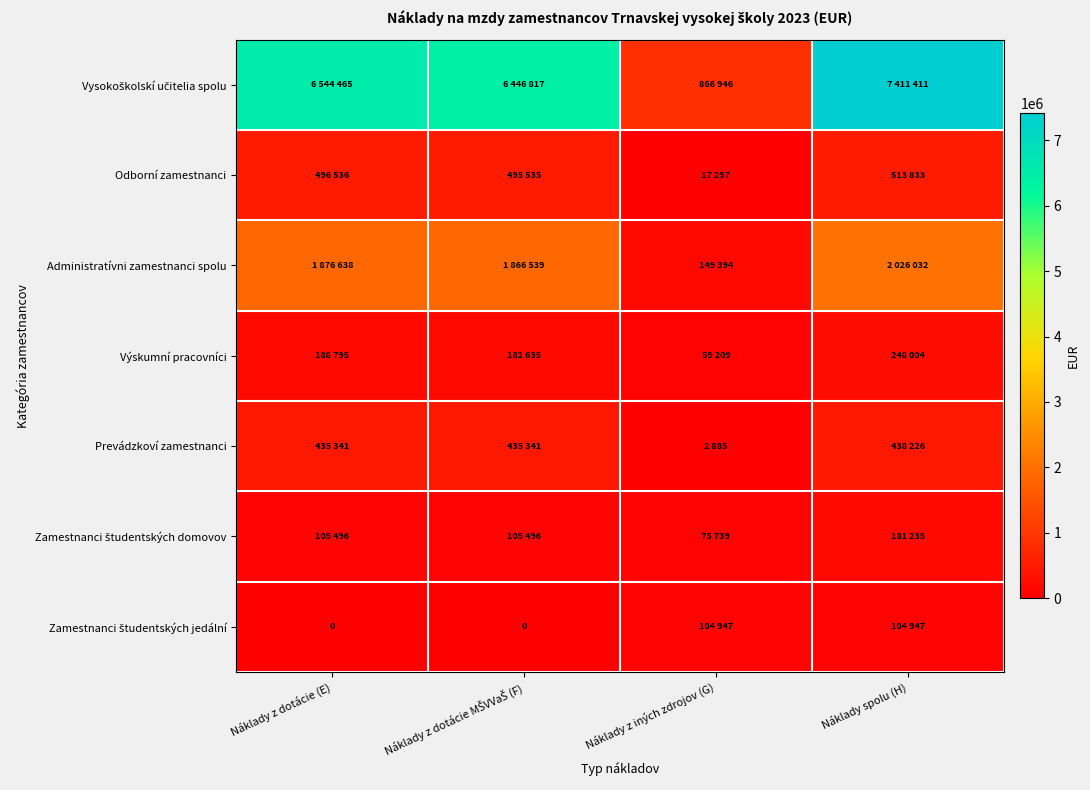

Where is Zamestnanci študentských domovov nearest to the value 128487?

Náklady z dotácie (E)